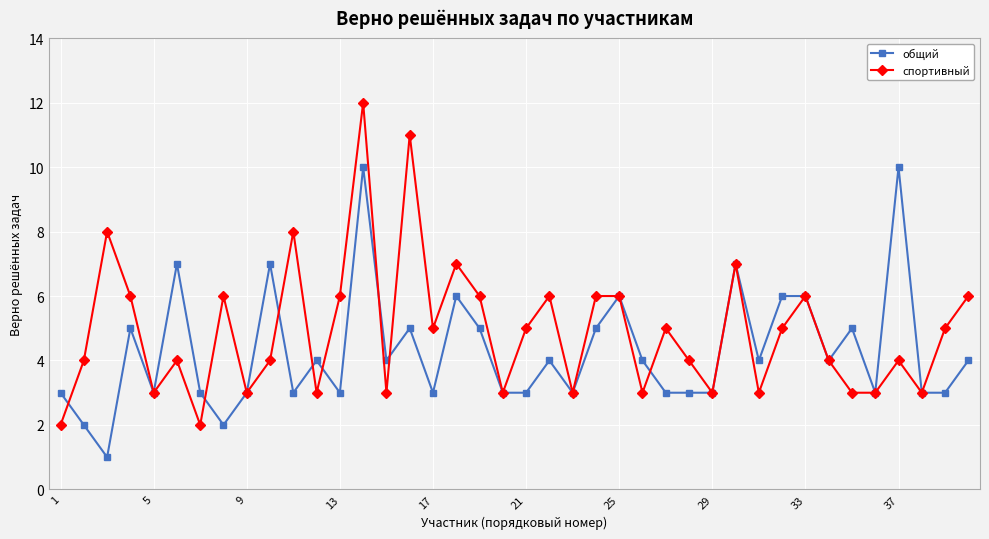

How many lines are shown in the chart?

2